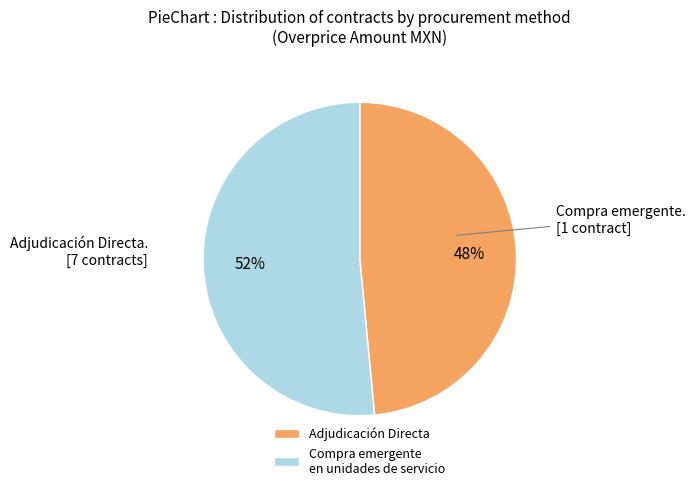

Is it true that Adjudicación Directa is 6% of the pie?

False